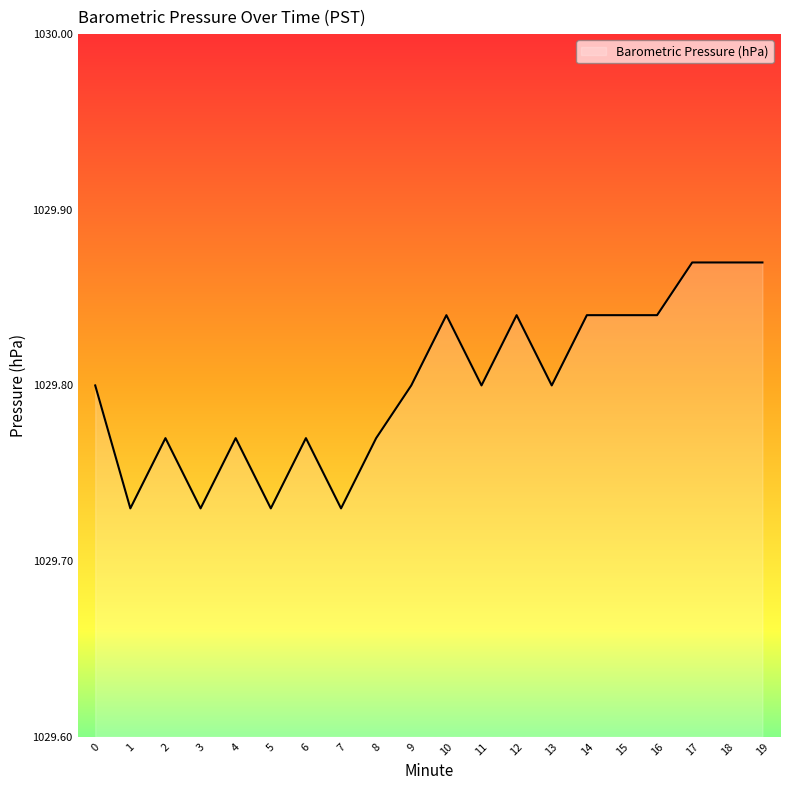

The chart shows a value of 1029.8 at 9. True or false?

True